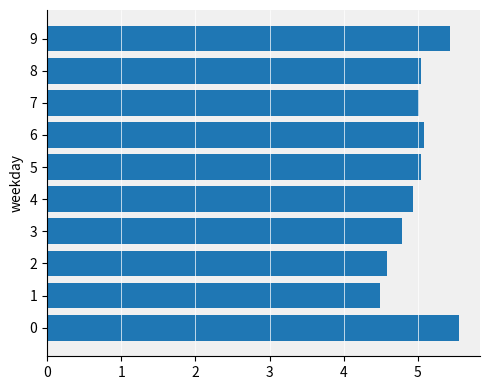

What value does the data have at 0?

5.6